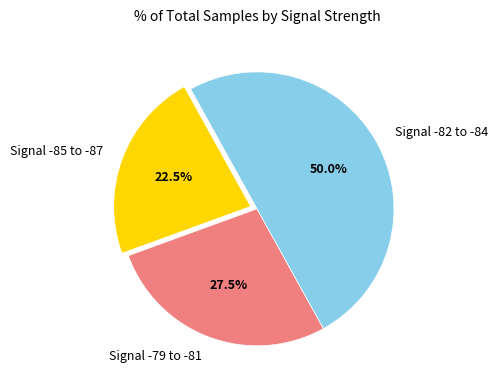

What is the ratio of the value at Signal -82 to -84 to the value at Signal -85 to -87?

2.2